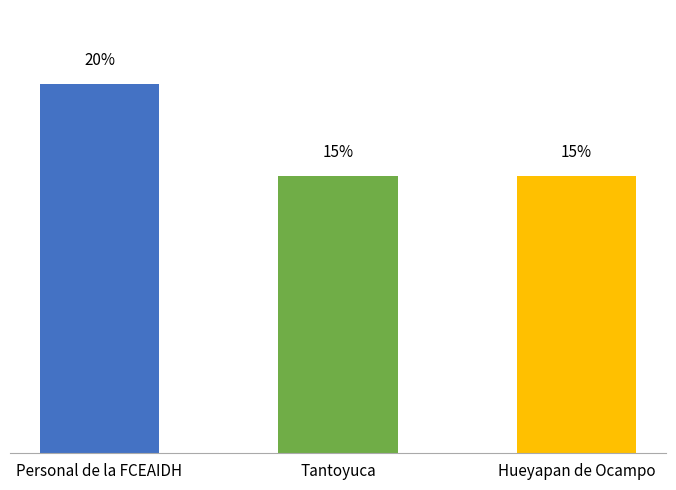

Which has a higher value, Personal de la FCEAIDH or Hueyapan de Ocampo?

Personal de la FCEAIDH